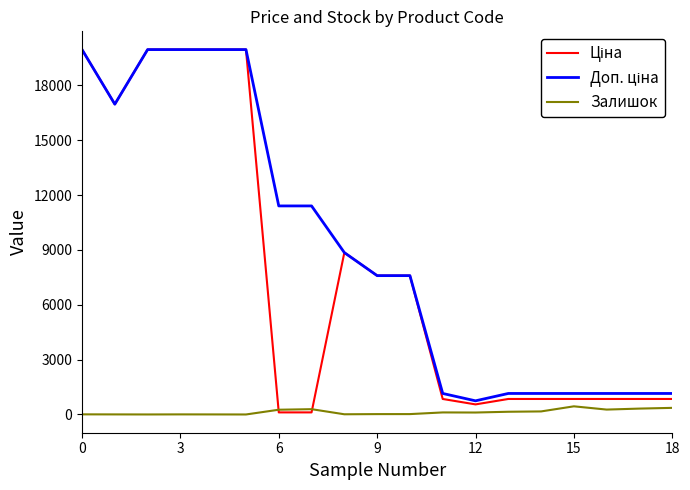

What is the greatest value displayed?

19964.2